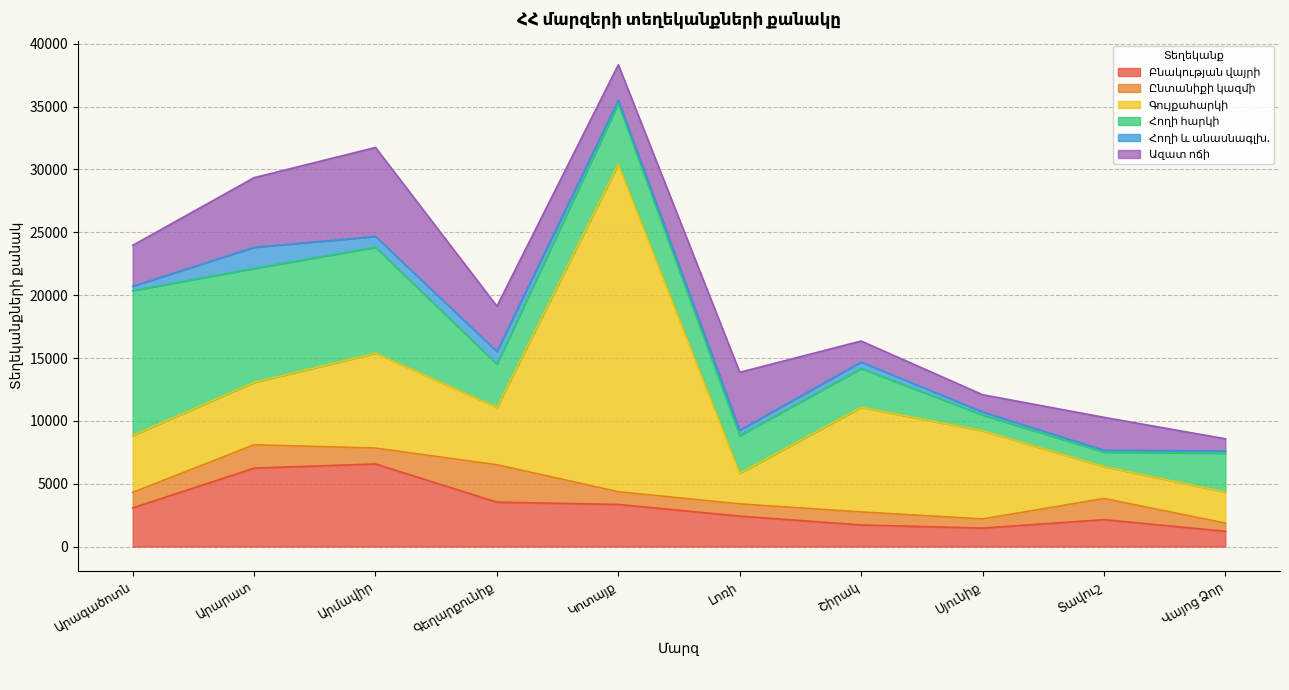

Rank the series by their maximum value, from lowest to highest.

Հողի և անասնագլխ., Ընտանիքի կազմի, Բնակության վայրի, Ազատ ոճի, Հողի հարկի, Գույքահարկի